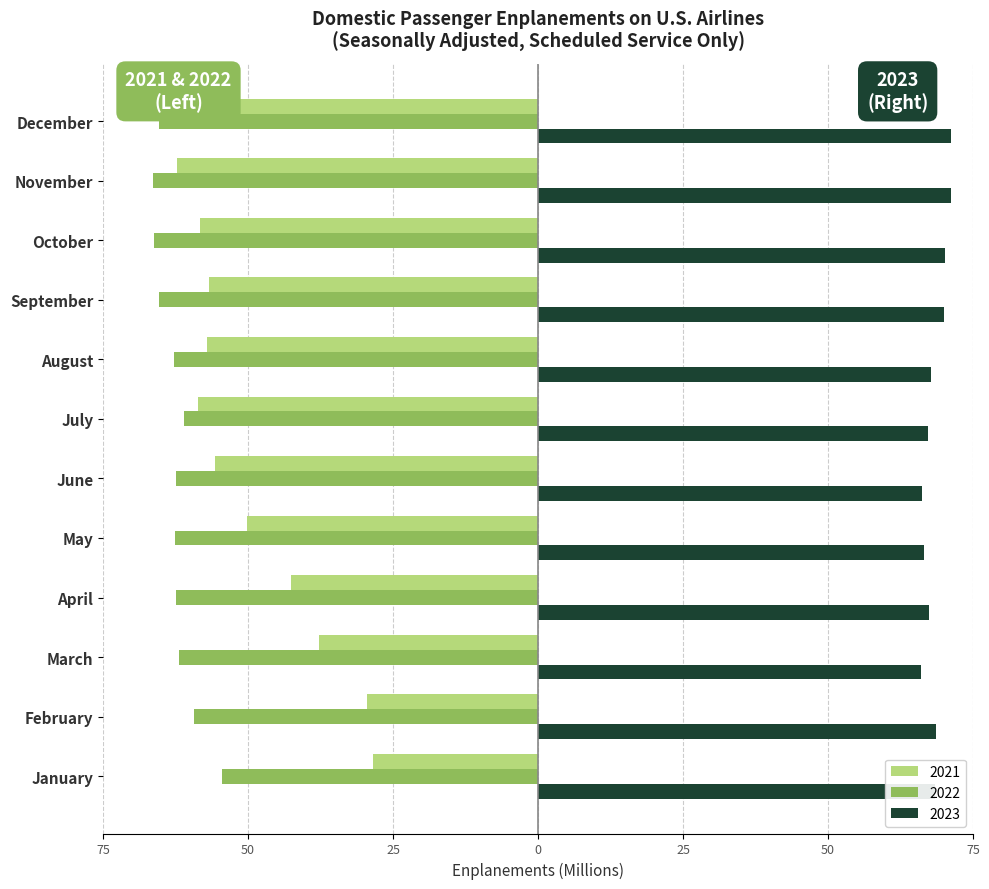

Which category has the lowest value in the 2023 series?

March